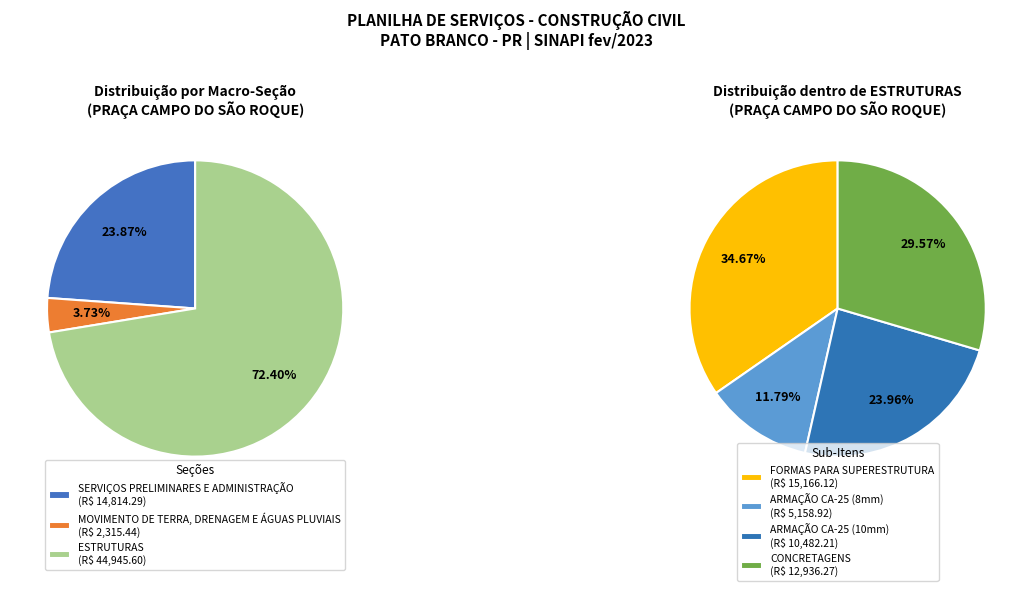

What is the smallest slice in the pie chart?

MOVIMENTO DE TERRA, DRENAGEM E ÁGUAS PLUVIAIS